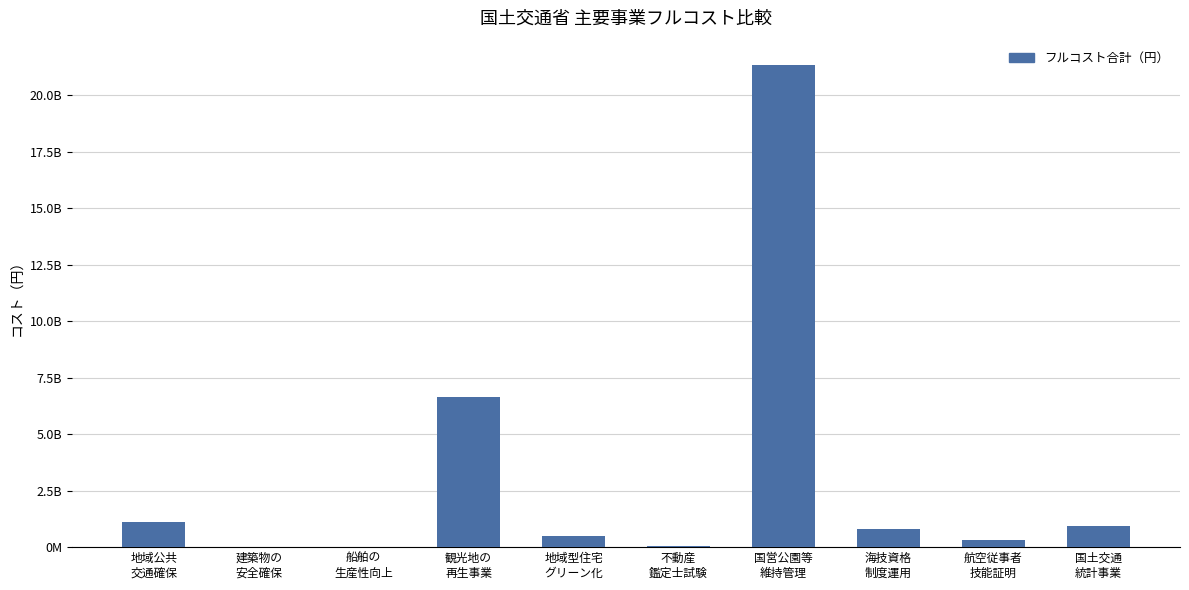

What is the maximum value shown in the chart?

21352163720